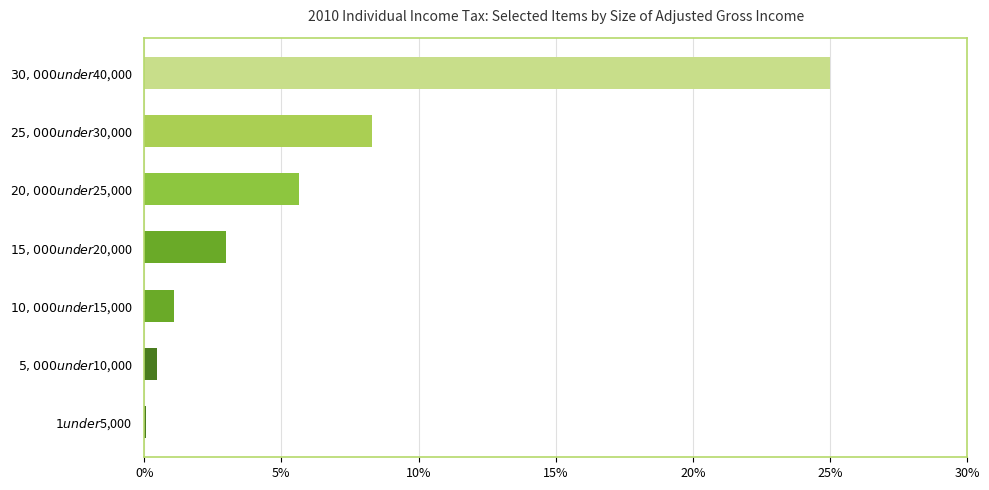

At which label is the value closest to 12?

$25,000 under $30,000